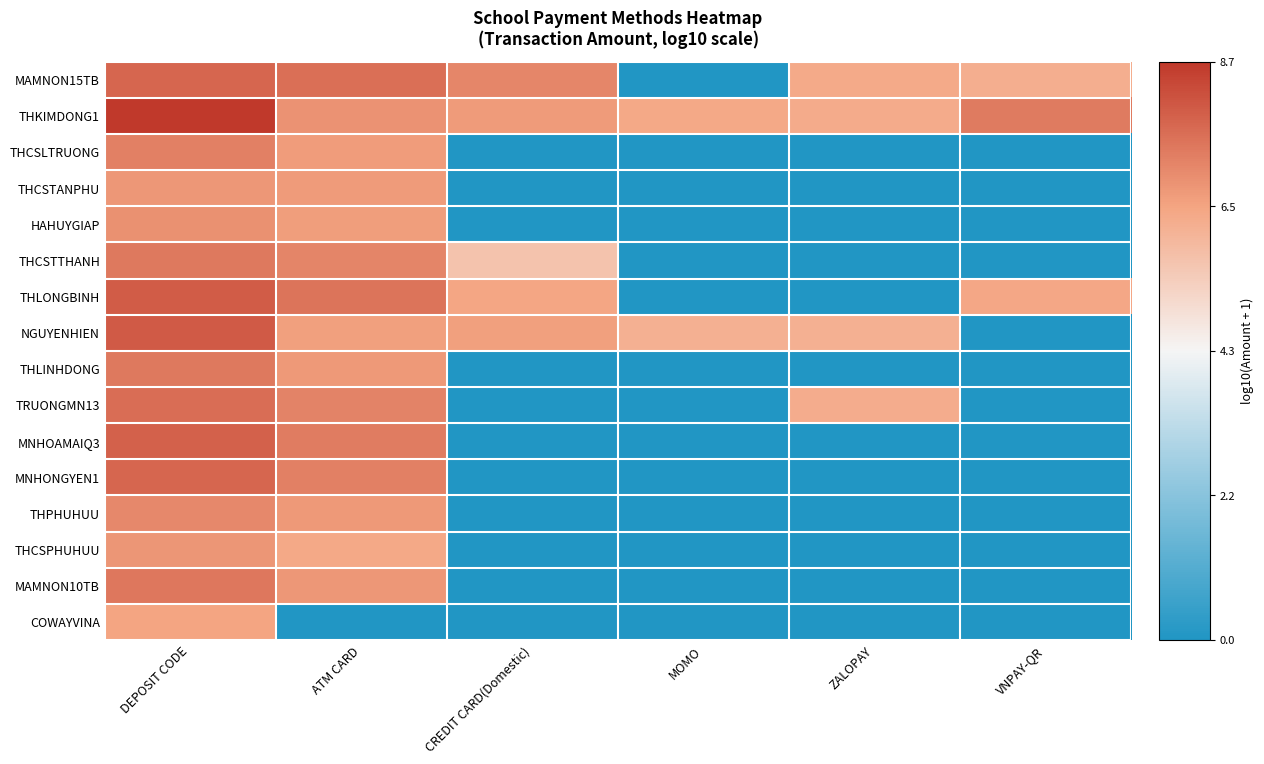

What is the total value across all series at CREDIT CARD(Domestic)?

32.4